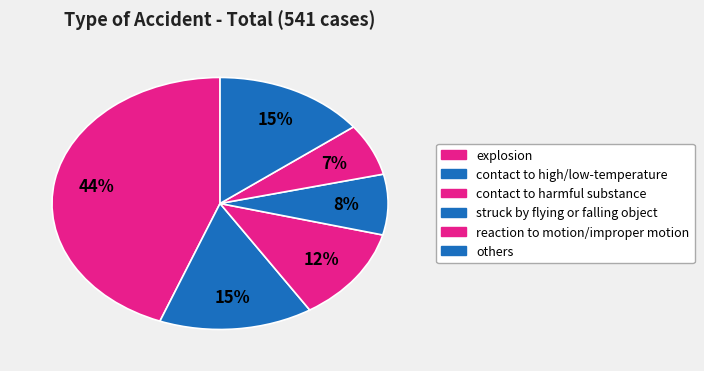

Count the number of slices in the pie.

6